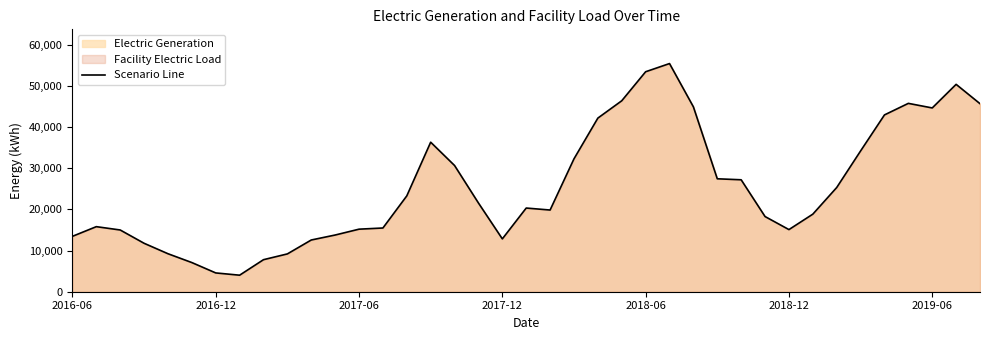

What is the difference between the second highest and second lowest values?

48857.1